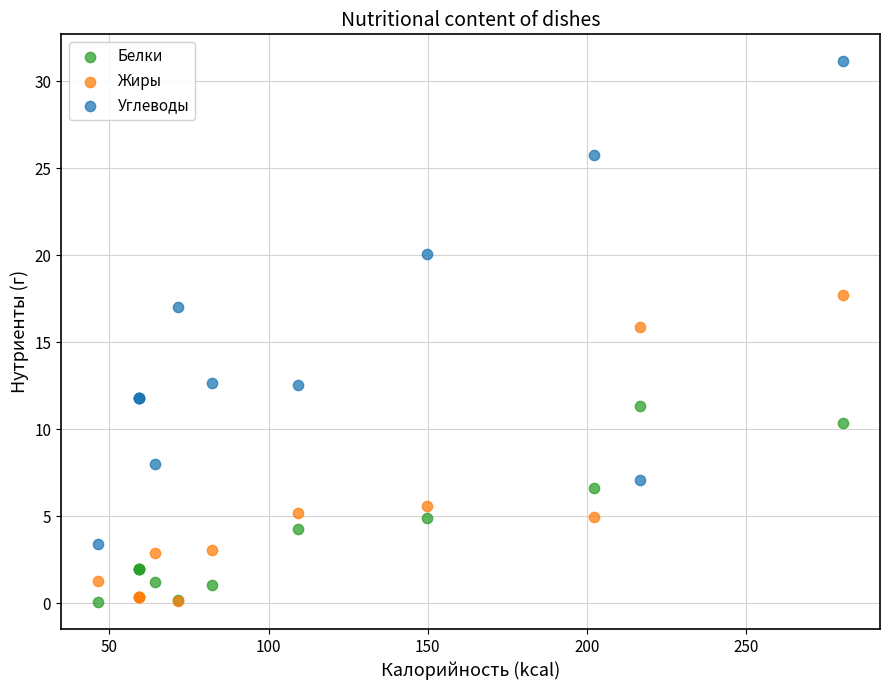

Across all series, what Y value is closest to 15?

15.9